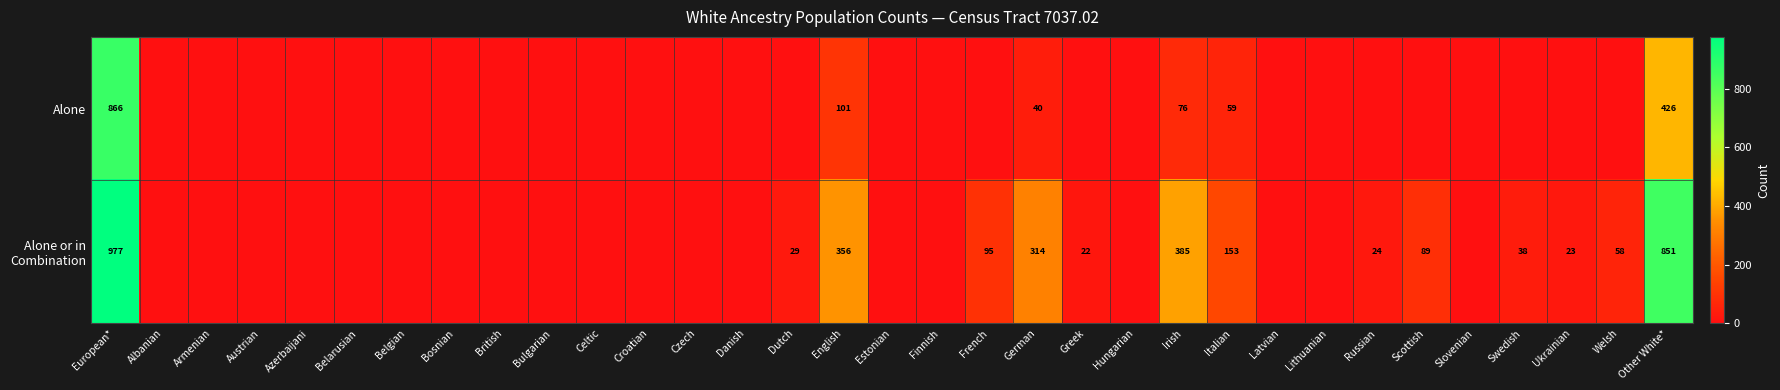

What is the difference between the highest and lowest values at Other White*?

425